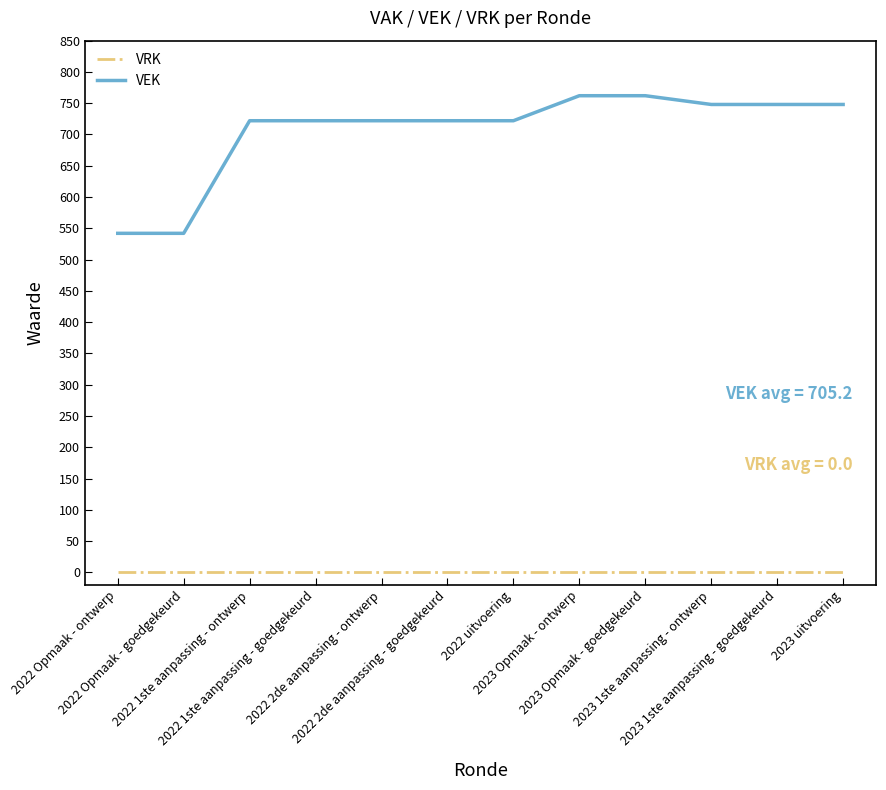

Does the chart have visible grid lines?

No